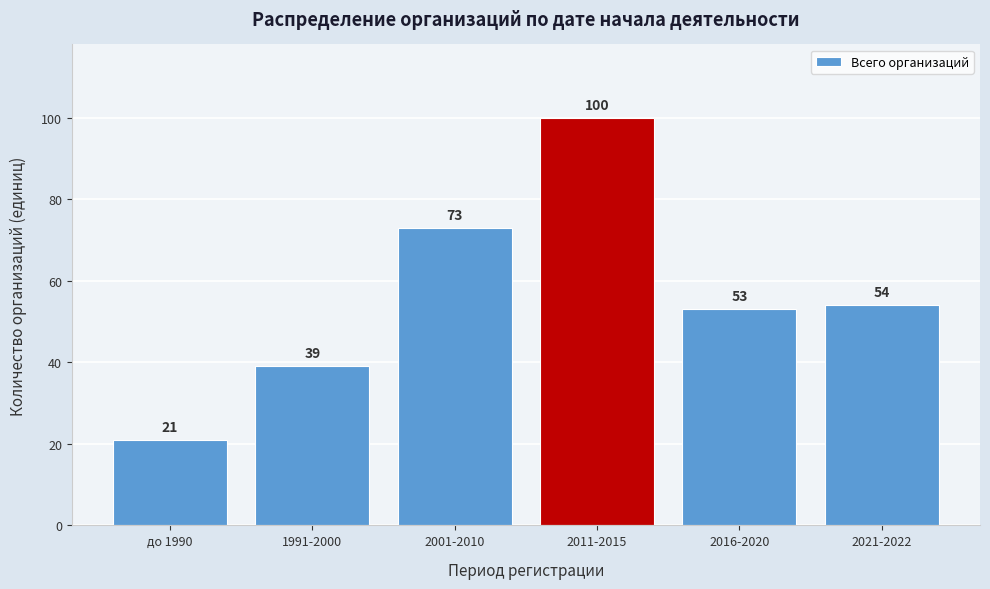

Reading right to left, what are all the values shown in this chart?

54	53	100	73	39	21